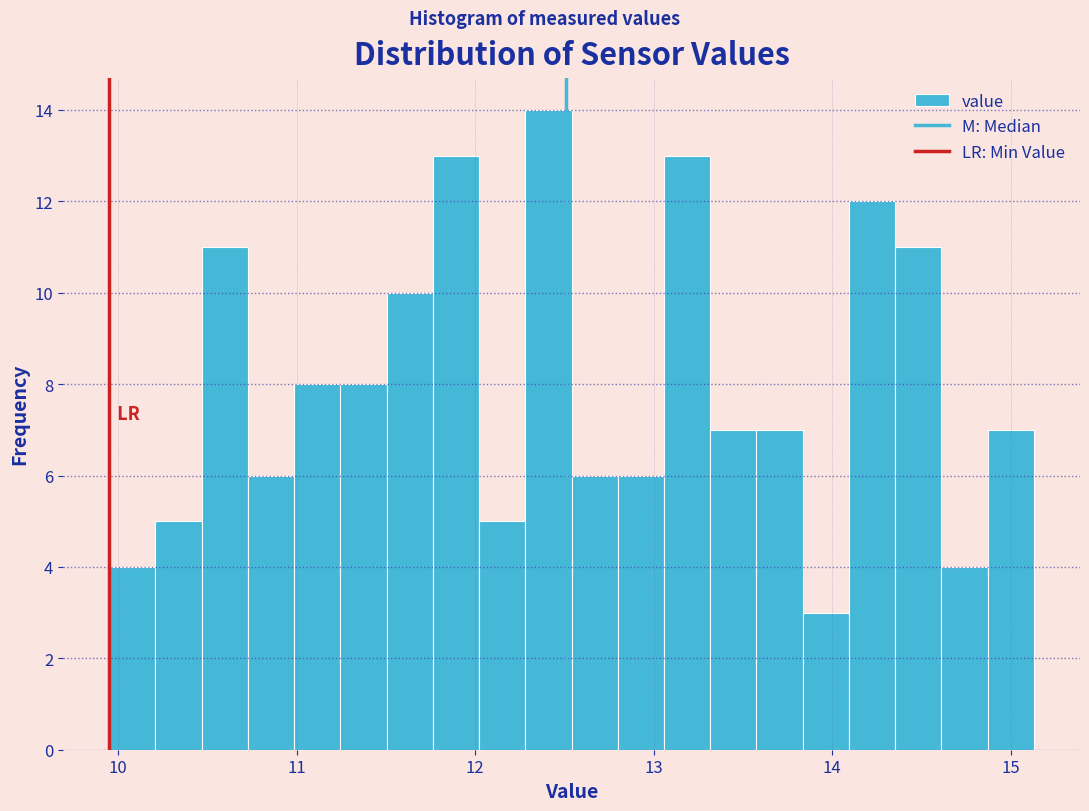

Around what value on the x-axis is the tallest bar? Give the approximate position of its centre, as read against the axis.

12.4